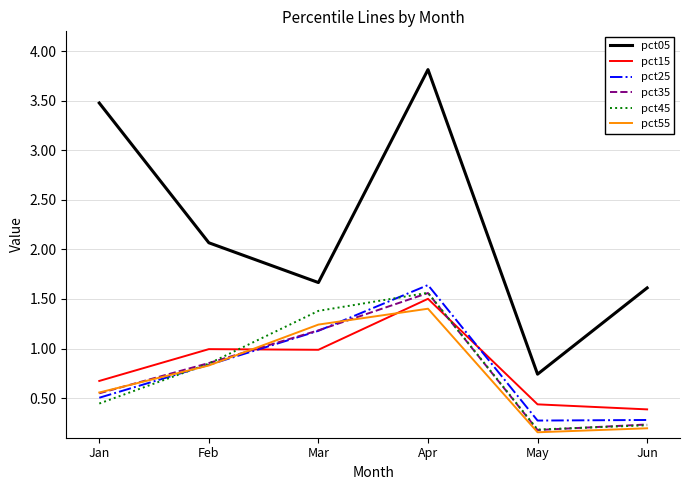

Which series has the largest total across all categories?

pct05